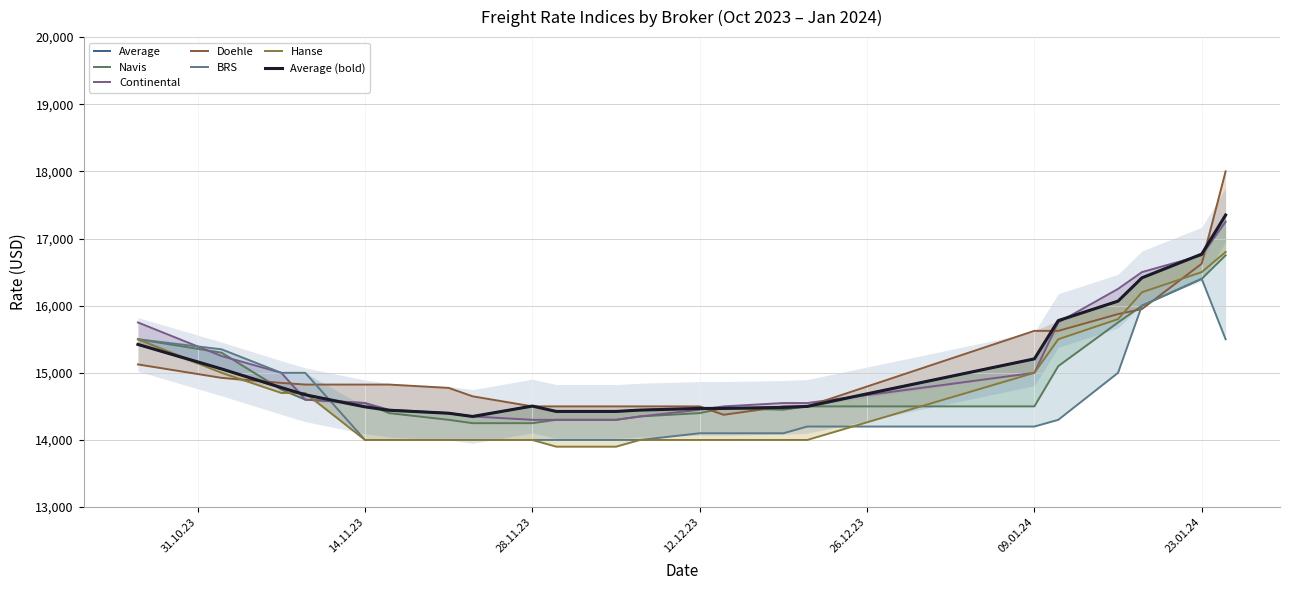

At 14.11.23, list the series in order from smallest to largest.

BRS, Hanse, Average, Navis, Continental, Doehle